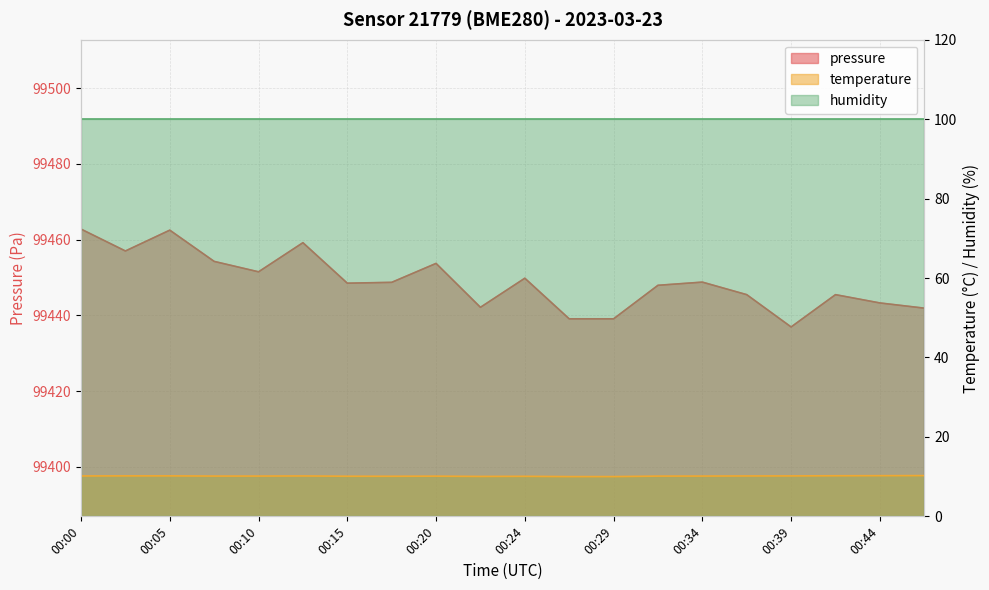

Count the number of categories in the chart.

20